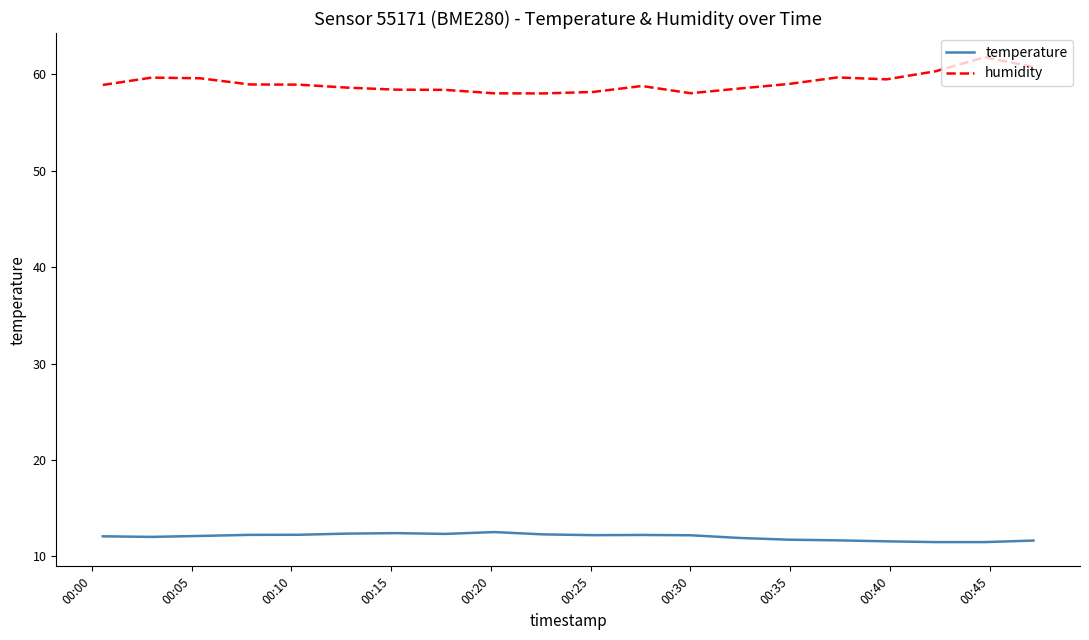

What is the maximum value for temperature?

12.5